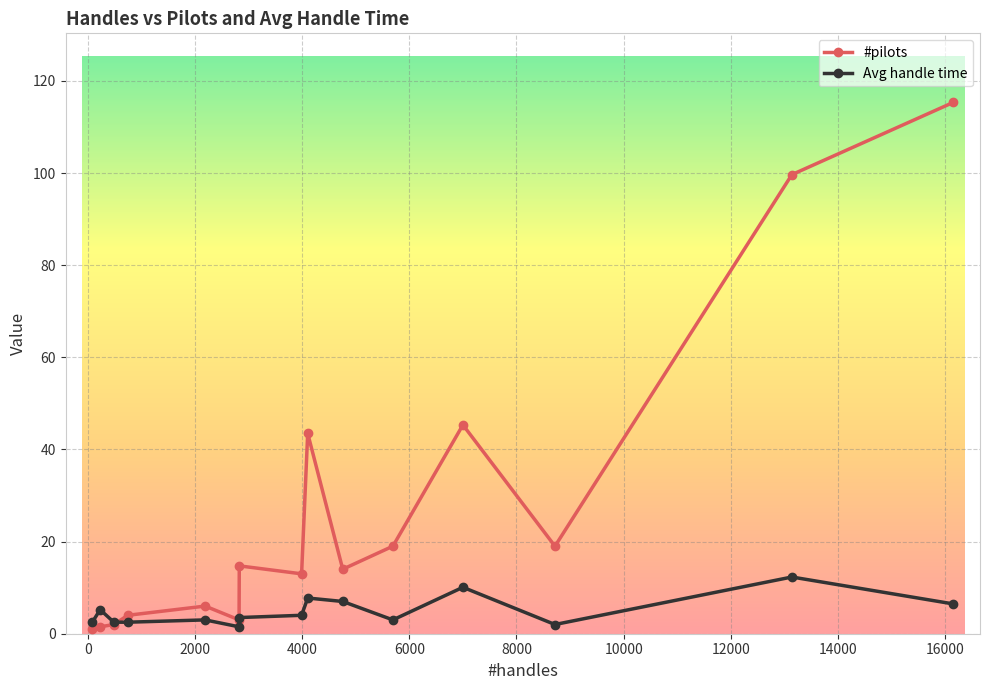

What is the greatest value displayed?

115.3